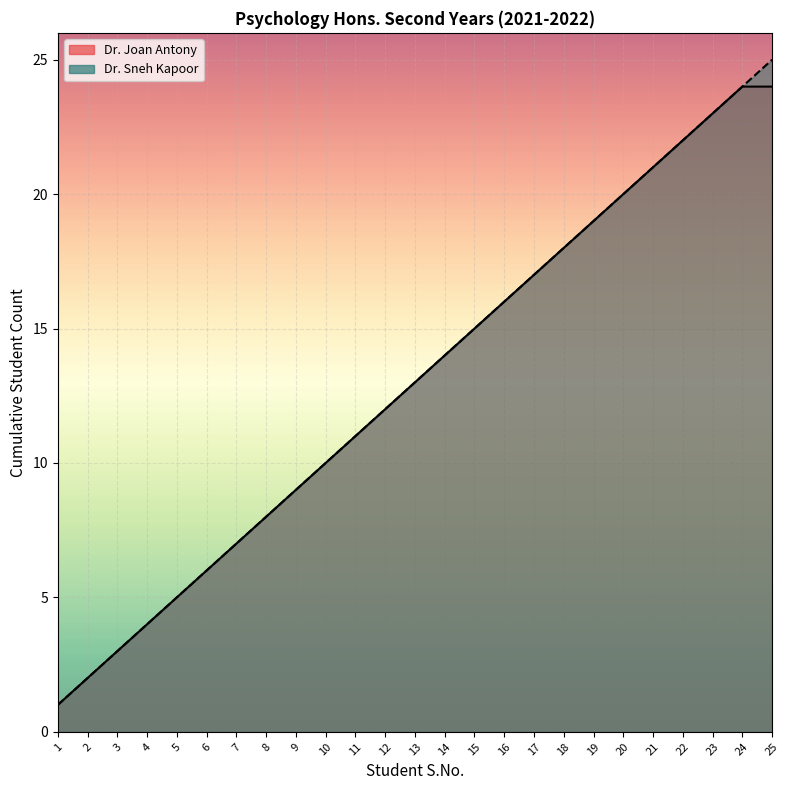

Rank the categories by value from highest to lowest.

25, 24, 23, 22, 21, 20, 19, 18, 17, 16, 15, 14, 13, 12, 11, 10, 9, 8, 7, 6, 5, 4, 3, 2, 1